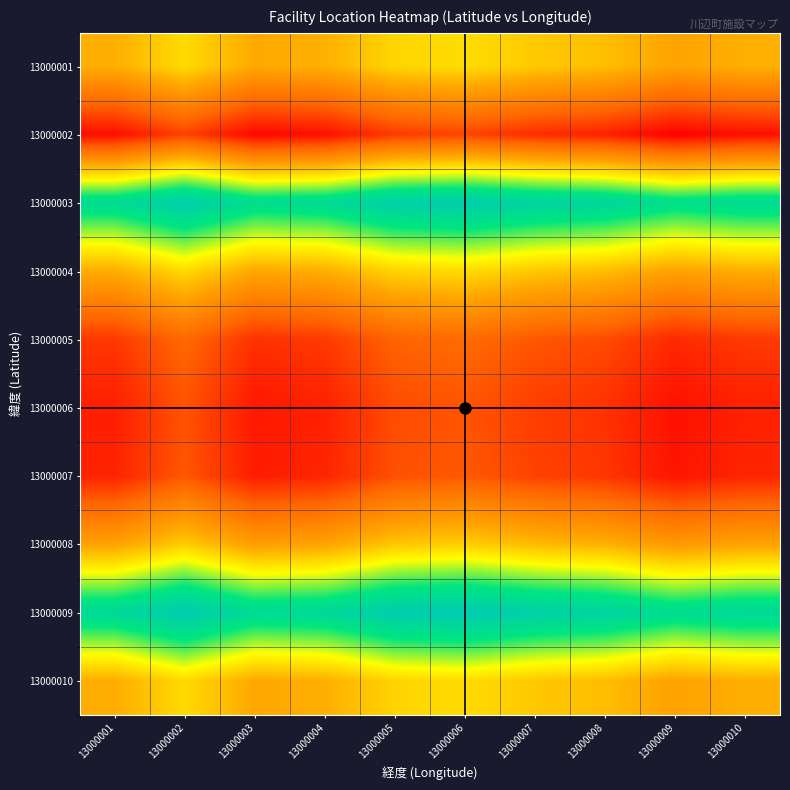

Which has a higher value, 13000001 or 13000005?

13000005